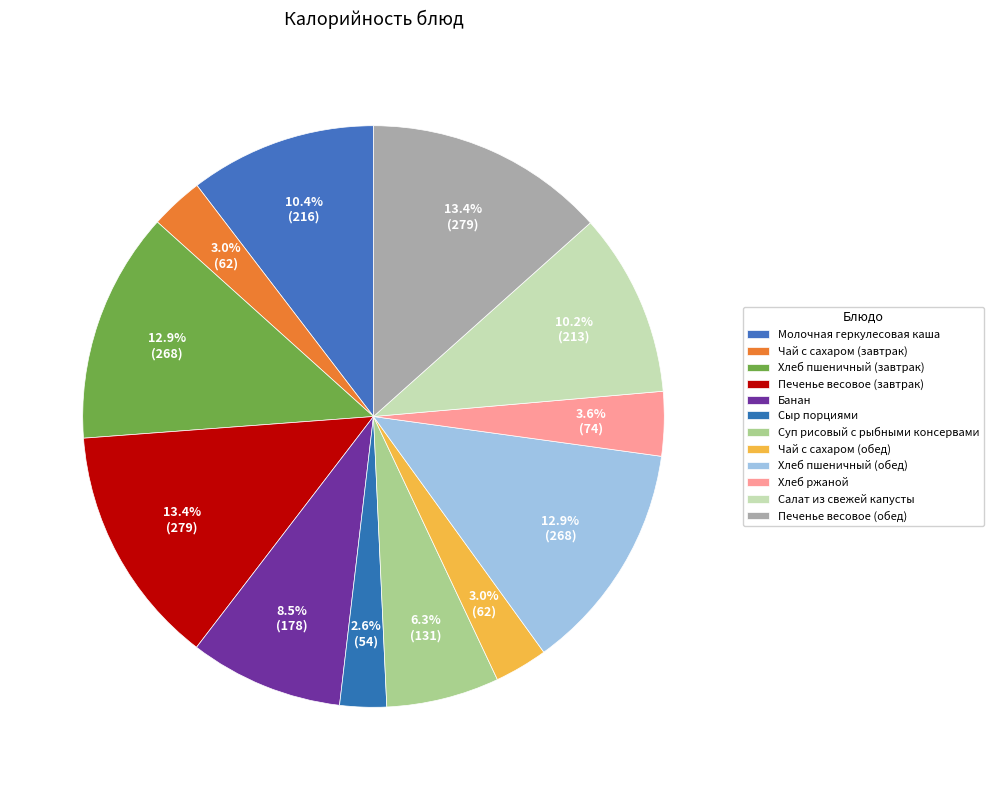

Approximately how many times larger is the value at Хлеб ржаной compared to Хлеб пшеничный (завтрак)?

0.3